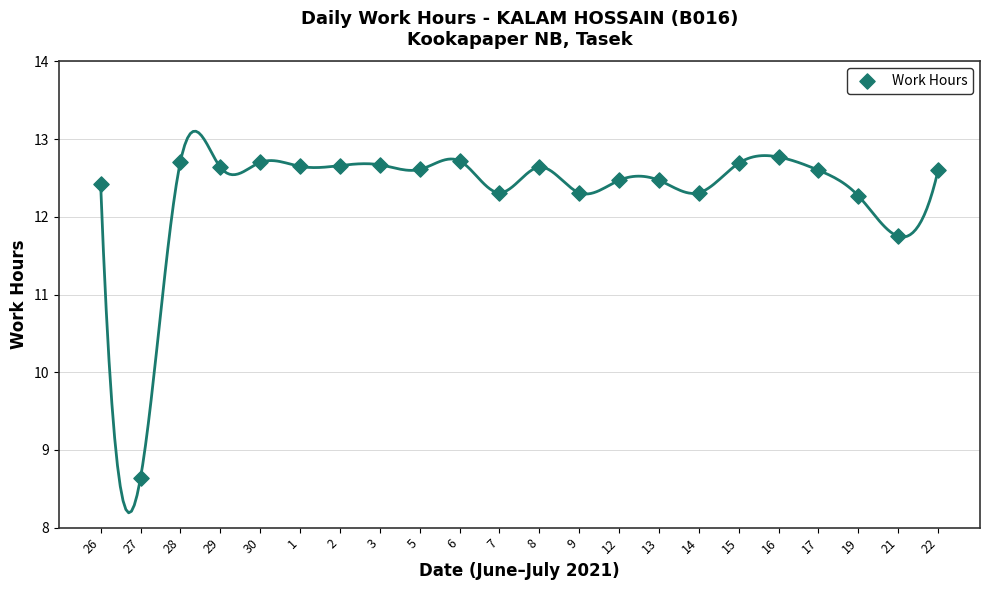

What is the range of Y values (max minus min)?

4.1